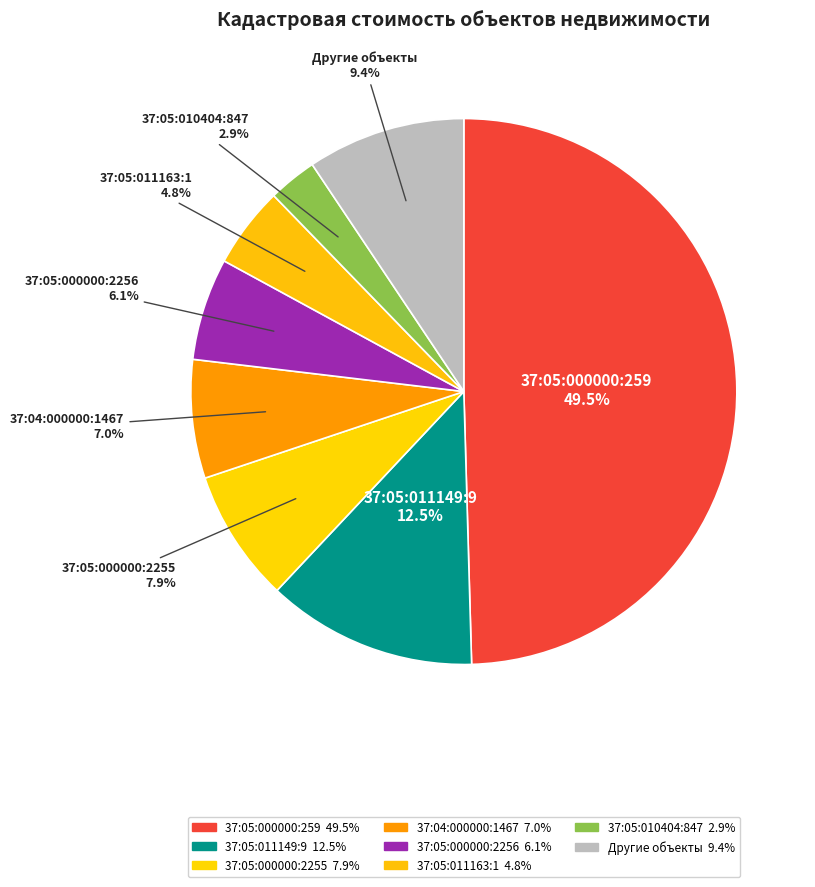

How many slices are in this pie chart?

8